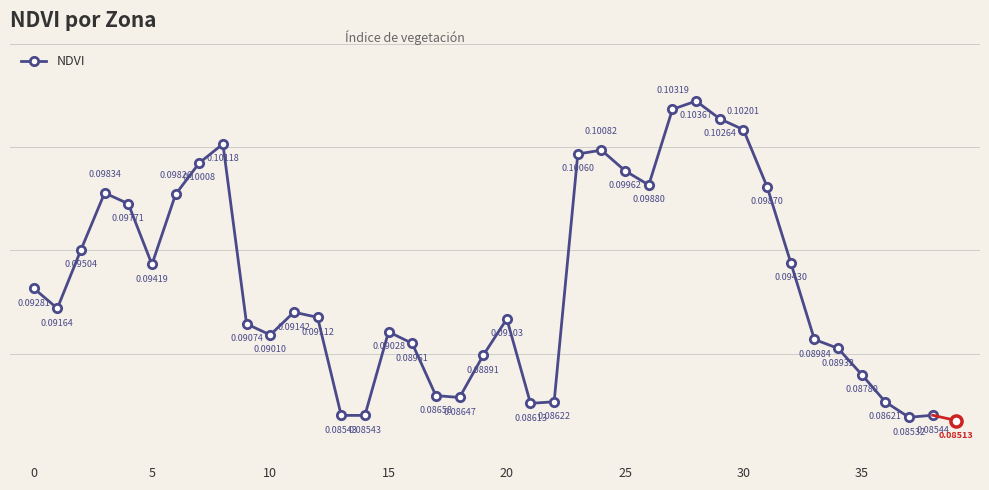

How many categories are shown in the chart?

39